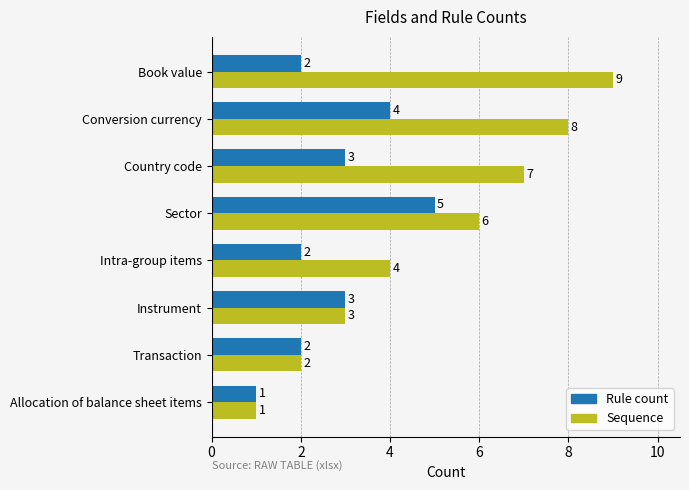

Where is Sequence nearest to the value 5?

Intra-group items